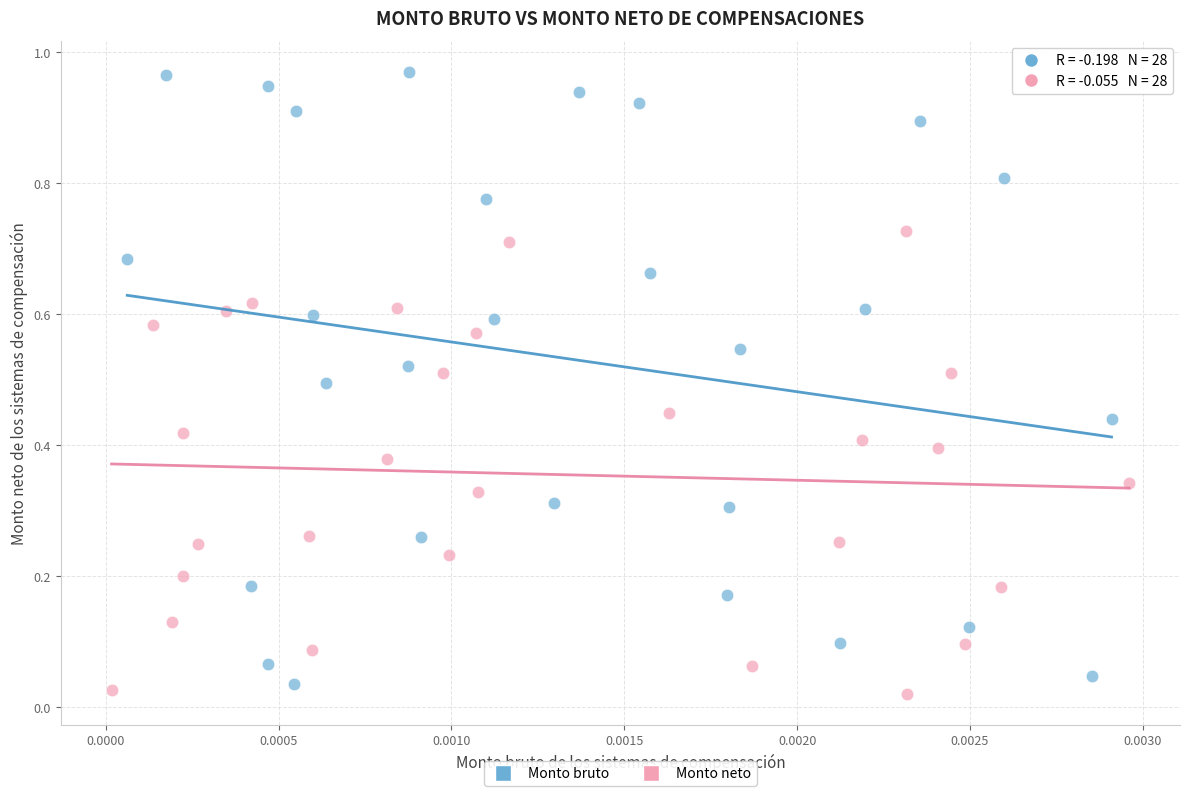

Which series contains the highest Y value?

Monto bruto